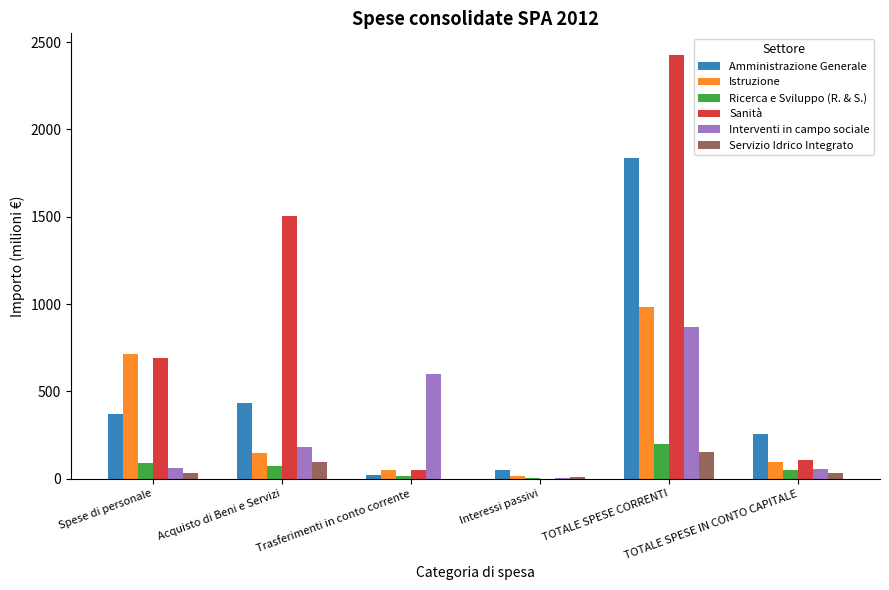

Which label corresponds to the largest value in the chart?

TOTALE SPESE CORRENTI